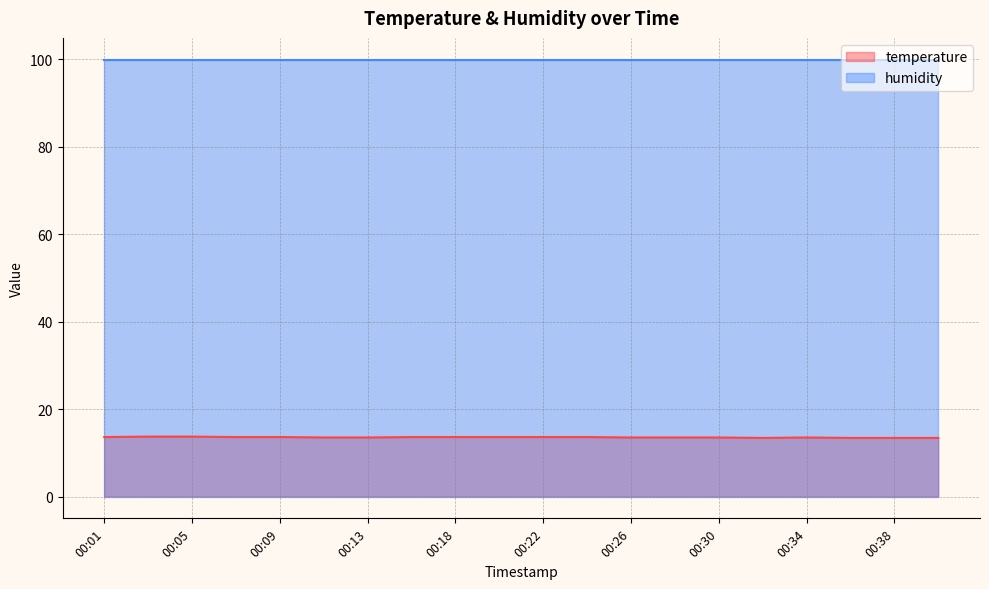

Rank the categories by value from highest to lowest.

00:03, 00:05, 00:01, 00:07, 00:09, 00:16, 00:18, 00:20, 00:22, 00:24, 00:11, 00:13, 00:26, 00:28, 00:30, 00:34, 00:32, 00:36, 00:38, 00:40